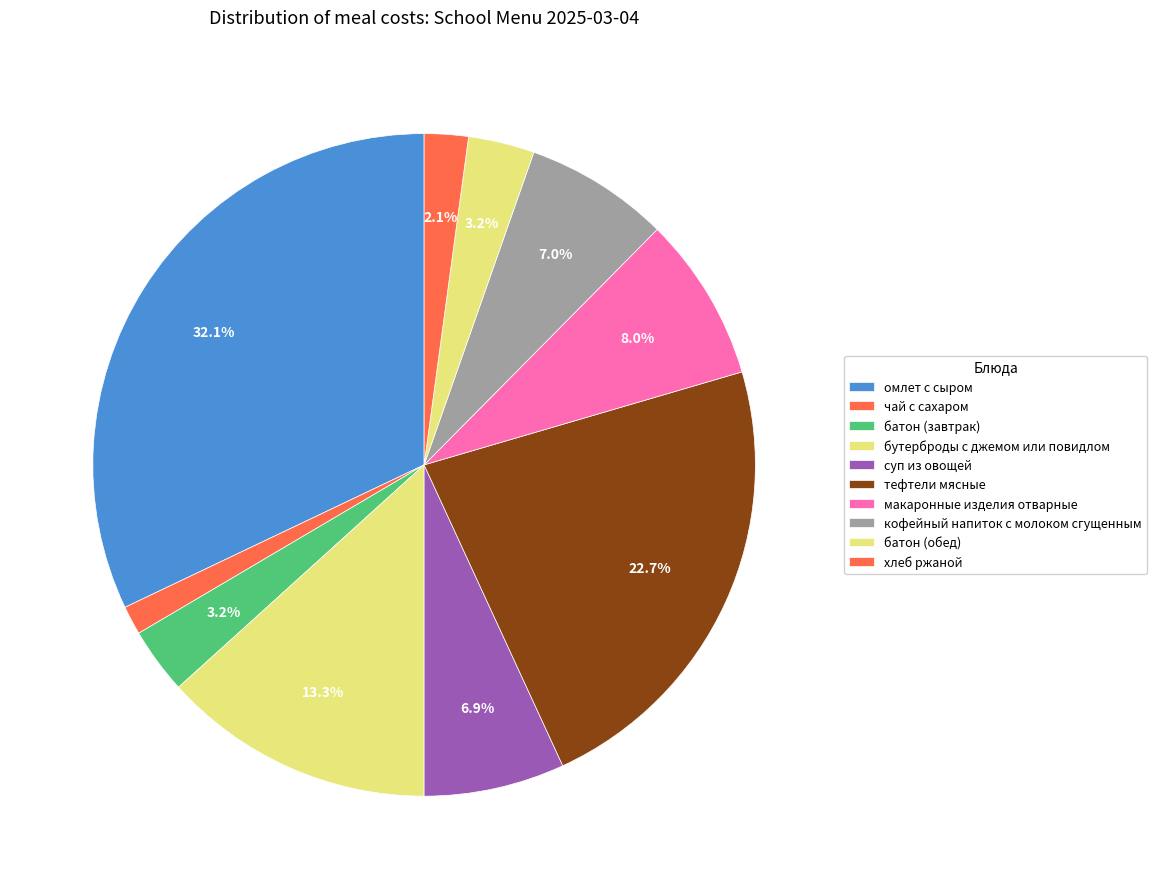

What percentage is NOT represented by батон (завтрак)?

96.8%